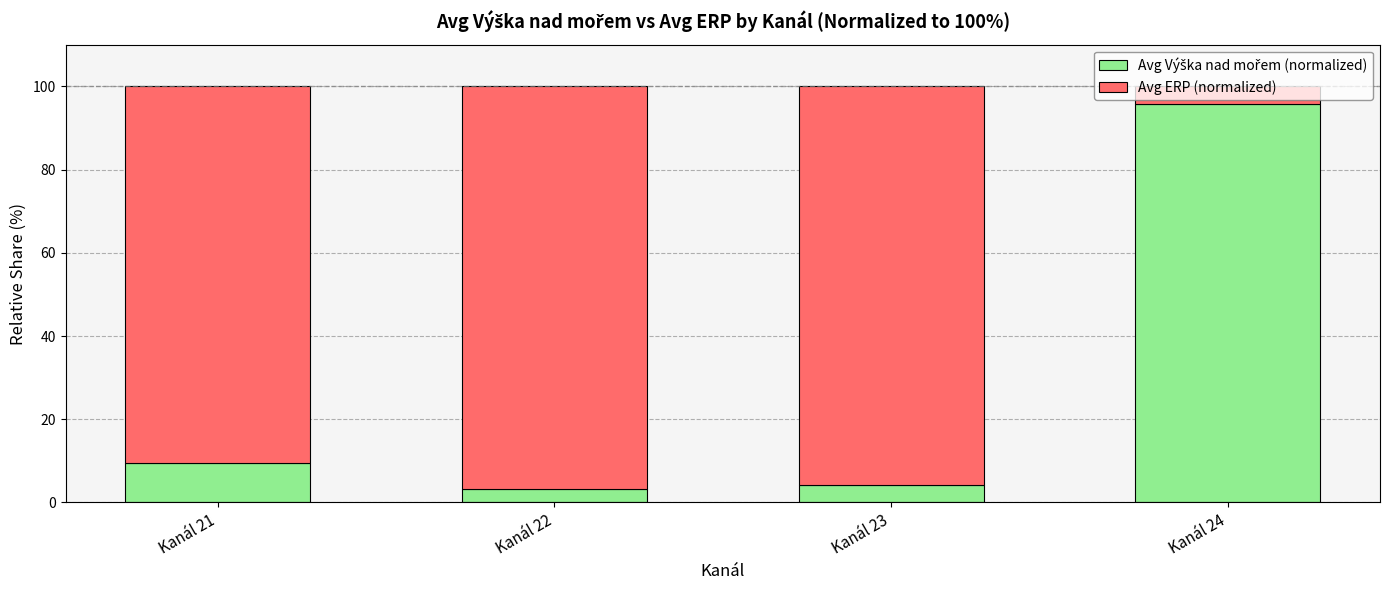

Which series changed the most between Kanál 21 and Kanál 23?

Avg ERP (normalized)